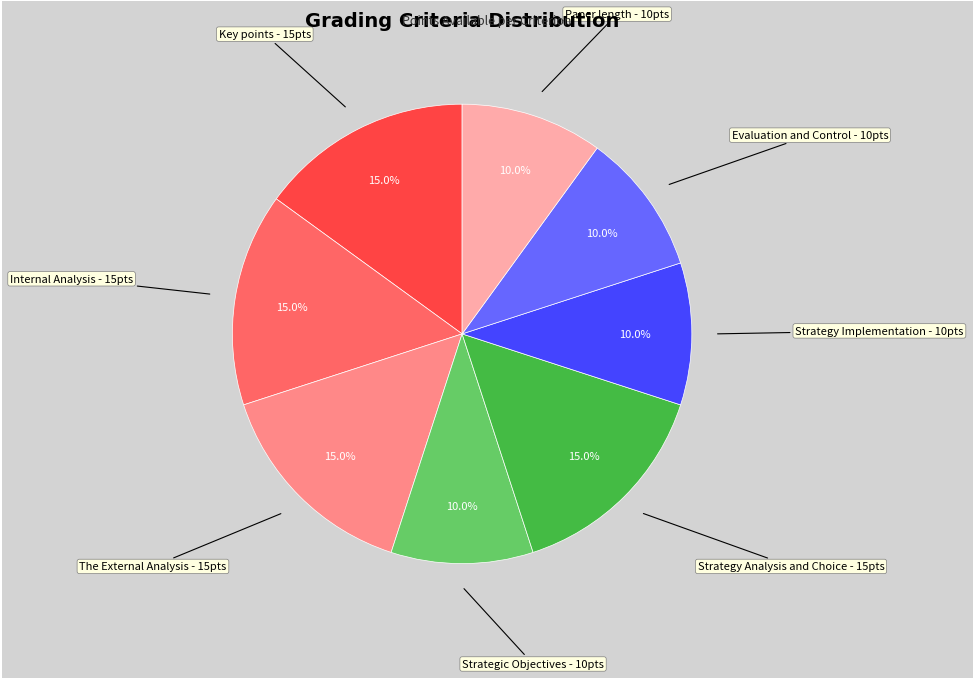

Is there a majority slice in this chart?

No